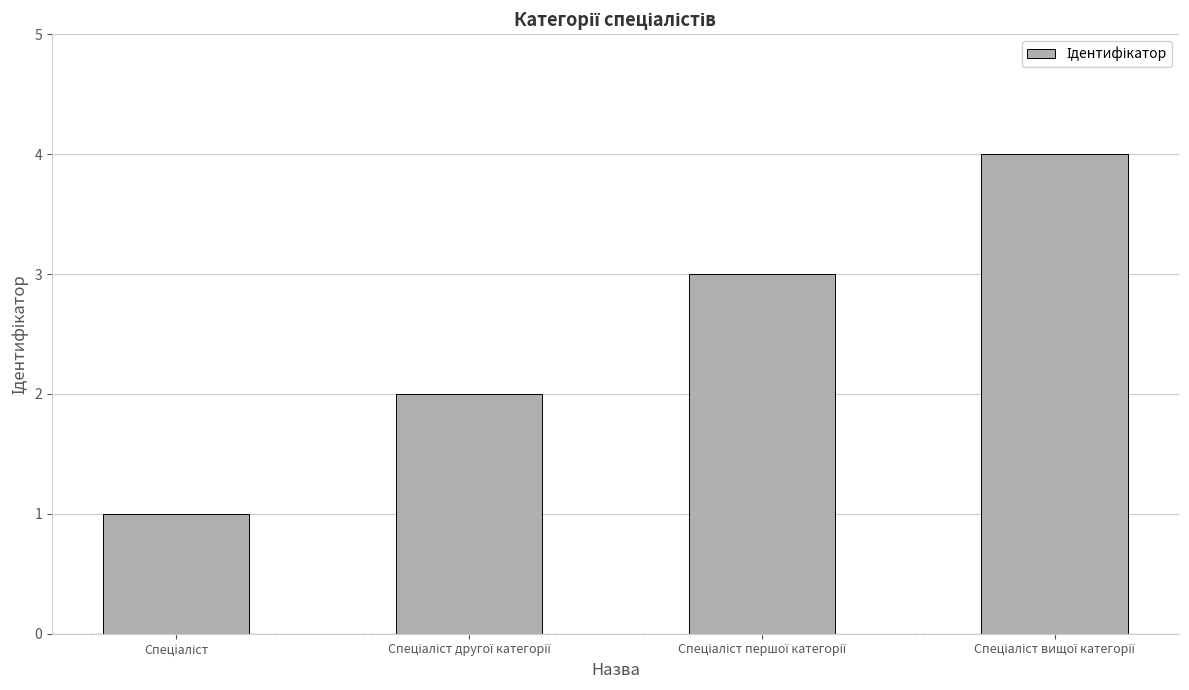

What is the difference between the second highest and minimum values?

2